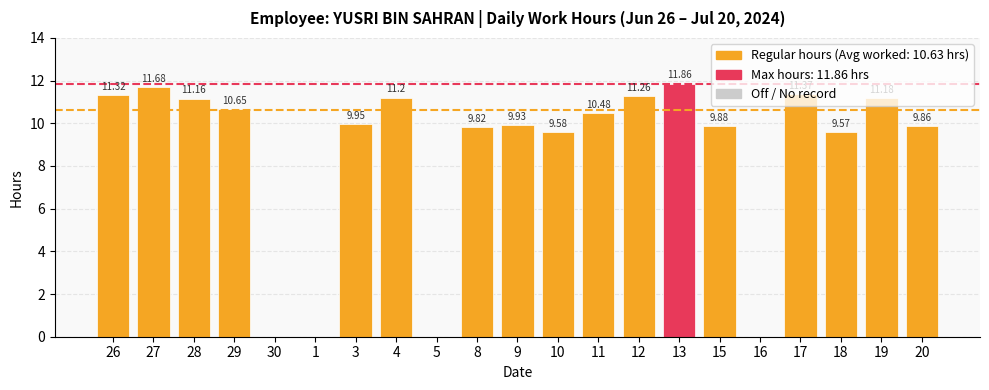

The chart shows a value of 6.8 at 30. True or false?

False